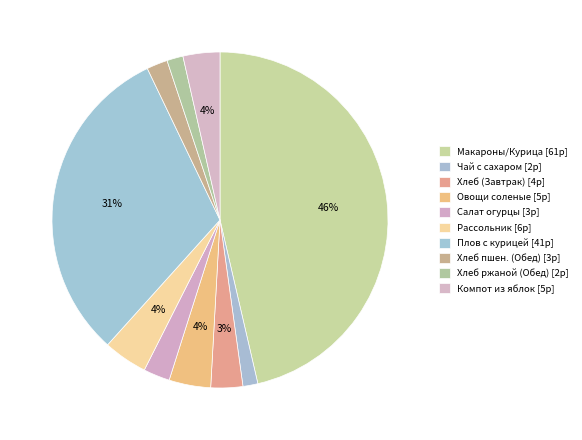

To the nearest percent, what is the difference between the largest and smallest slice percentages?

45%